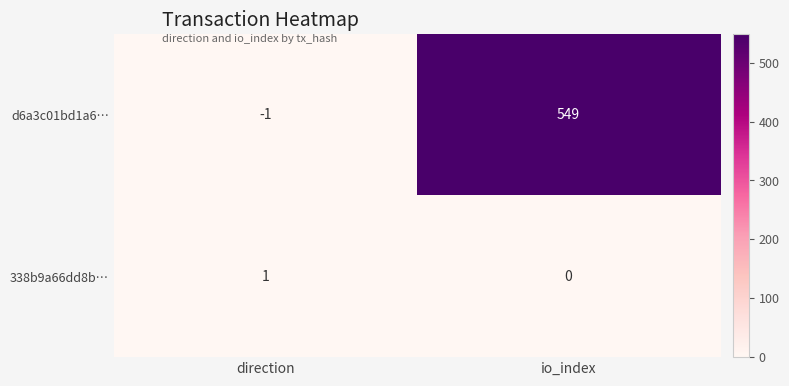

Reading left to right, transcribe all the data shown in this chart.

d6a3c01bd1a6…: -1	549
338b9a66dd8b…: 1	0